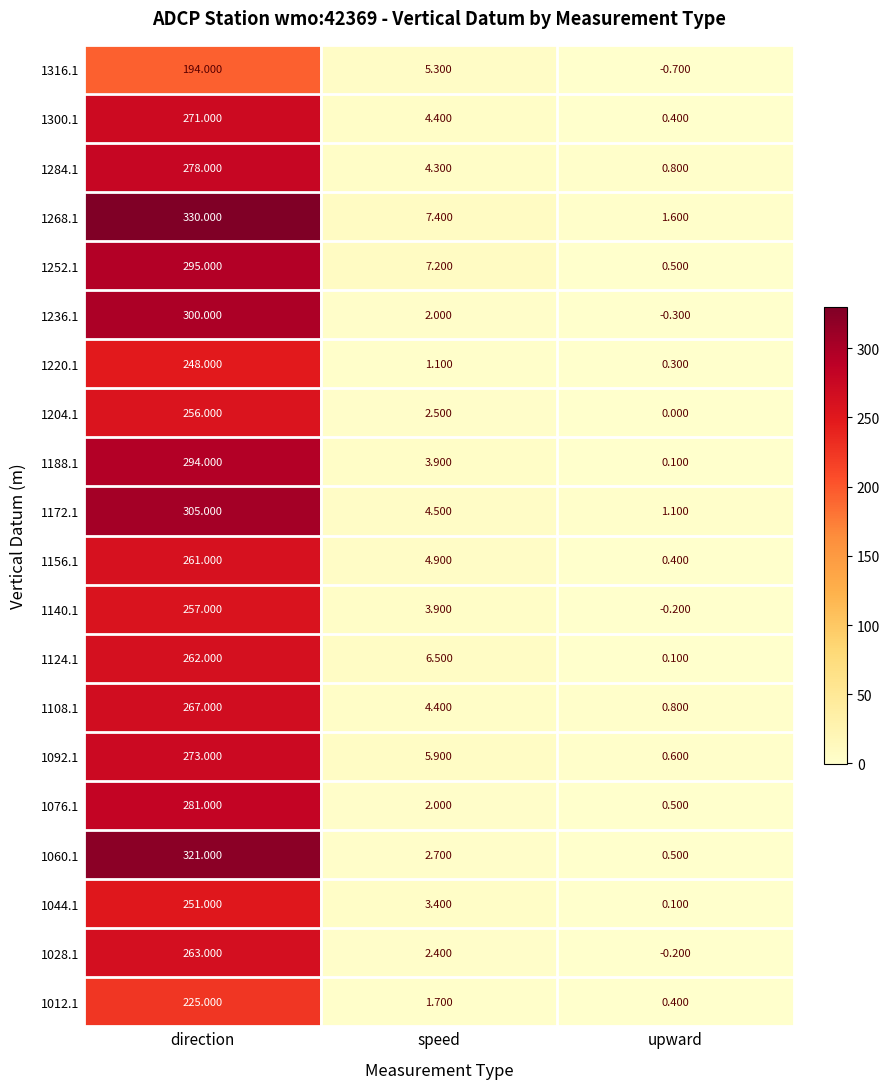

Where is 1108.1 nearest to the value 133?

speed